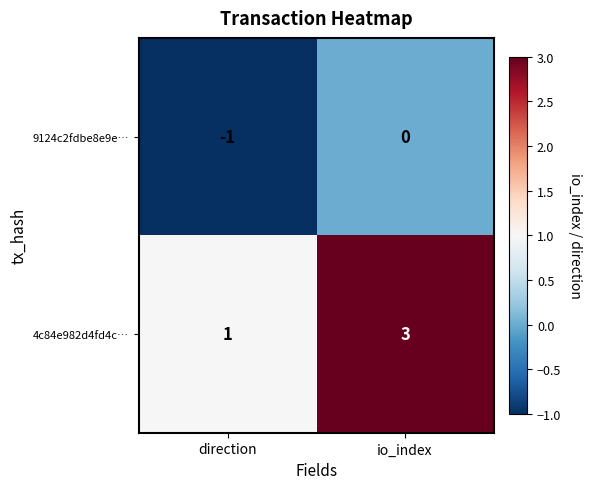

The 9124c2fdbe8e9e… series shows -1 at direction. True or false?

True